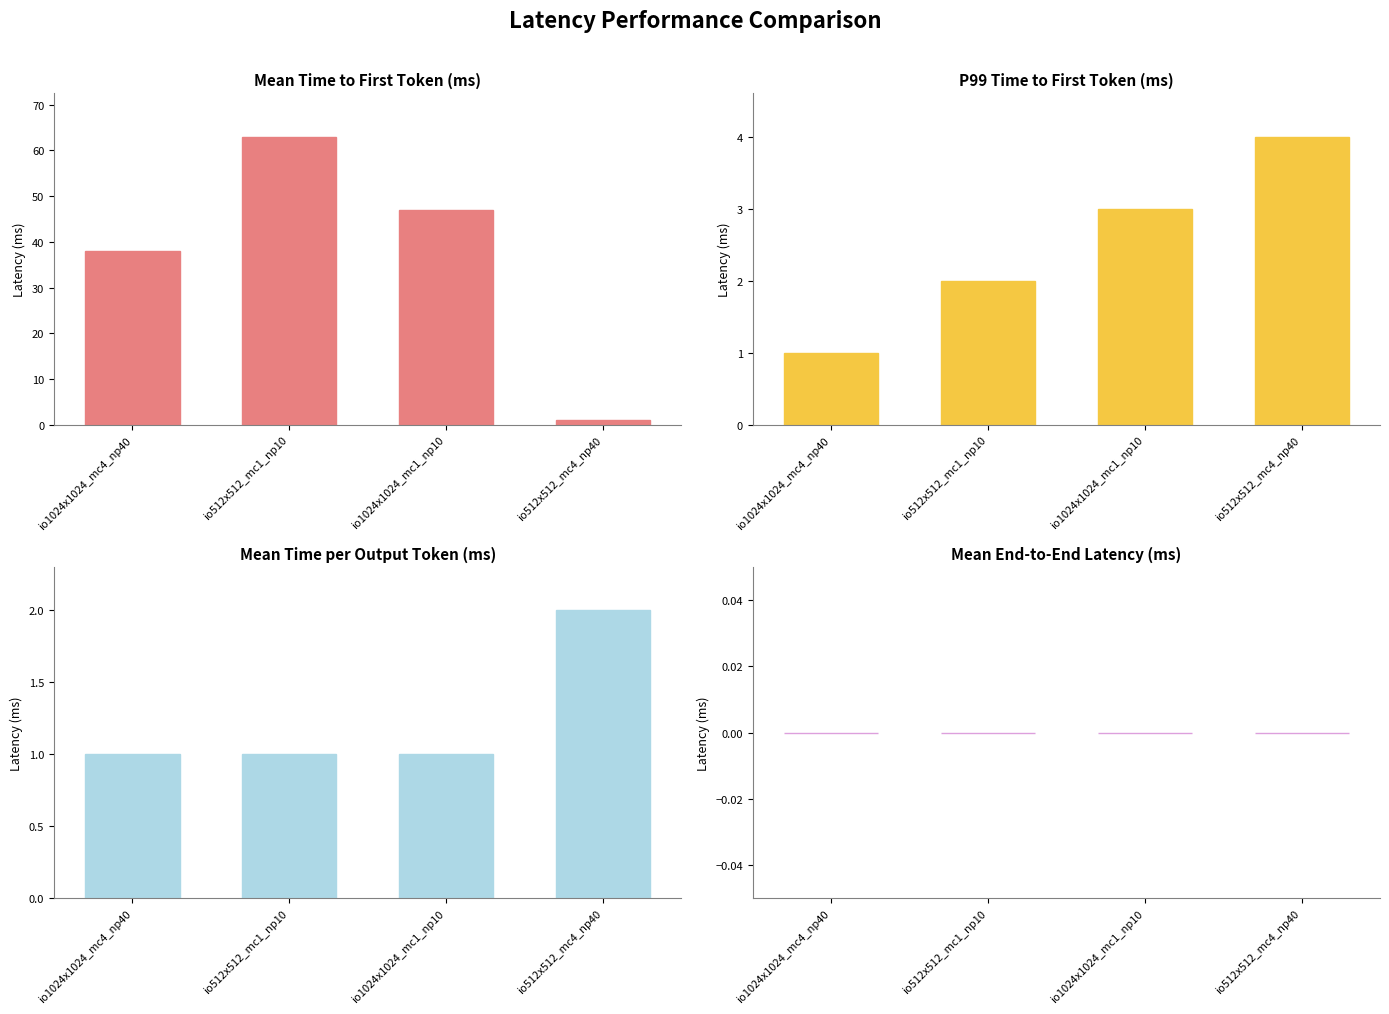

Is it true that col_52 equals 0 at io512x512_mc1_np10?

True